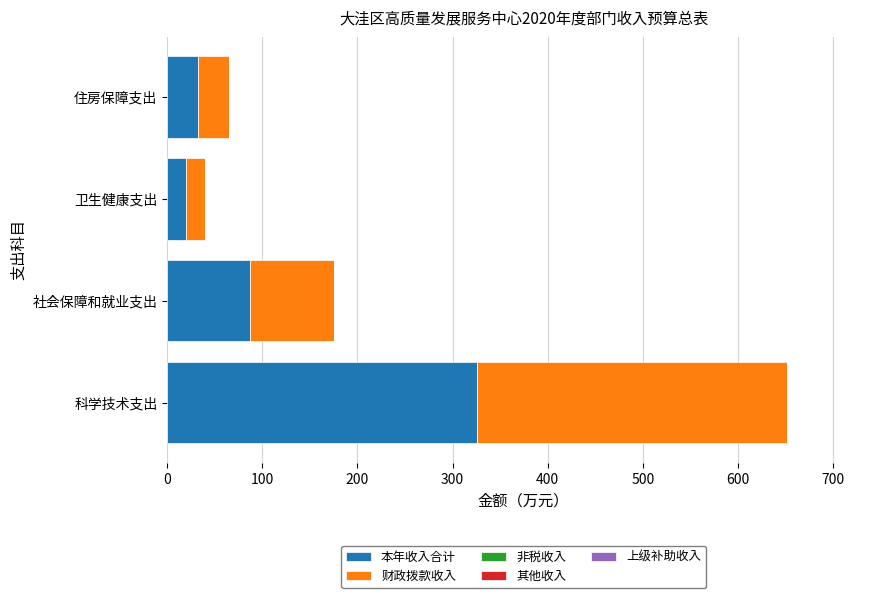

At which category is the sum across all series the highest?

科学技术支出